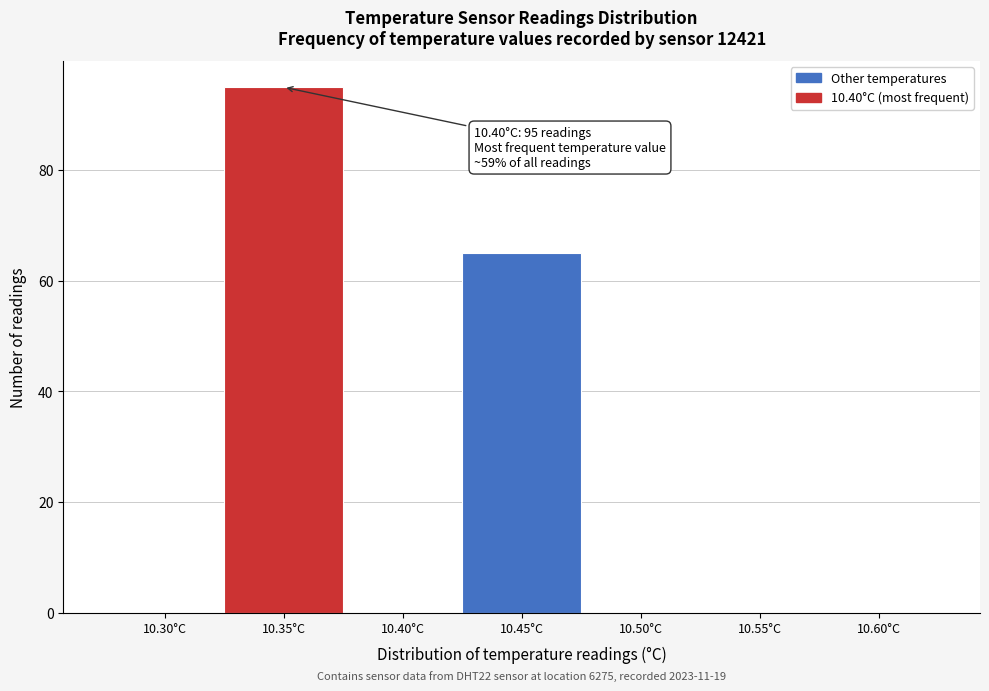

Reading left to right, list all the values displayed in this chart.

10.30°C=0	10.35°C=95	10.40°C=0	10.45°C=65	10.50°C=0	10.55°C=0	10.60°C=0